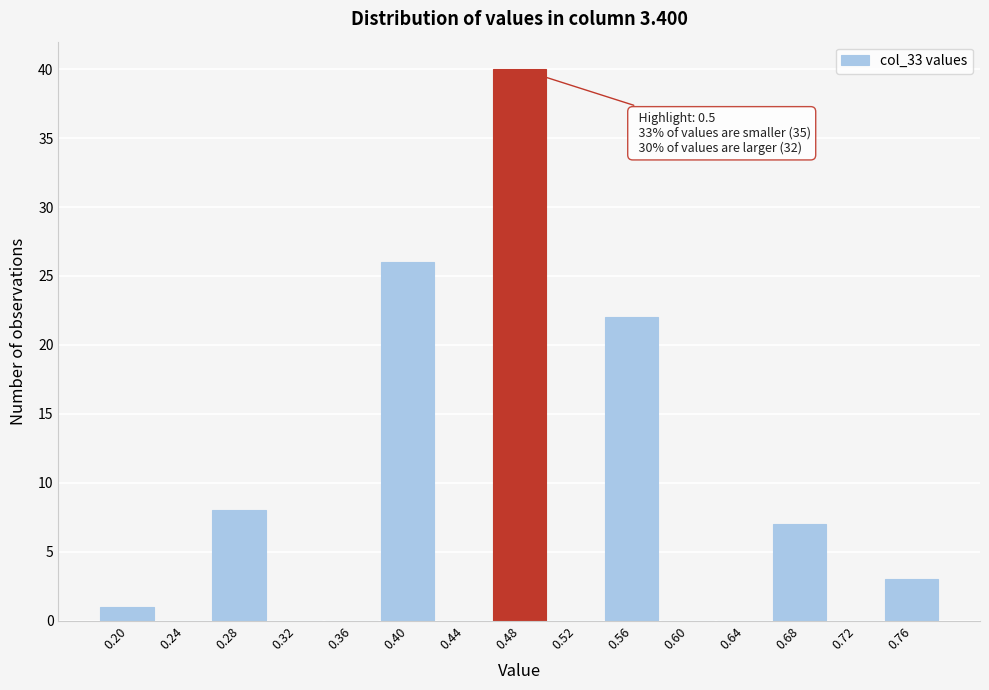

Reading right to left, list all the values displayed in this chart.

0.76=3	0.72=0	0.68=7	0.64=0	0.60=0	0.56=22	0.52=0	0.48=40	0.44=0	0.40=26	0.36=0	0.32=0	0.28=8	0.24=0	0.20=1